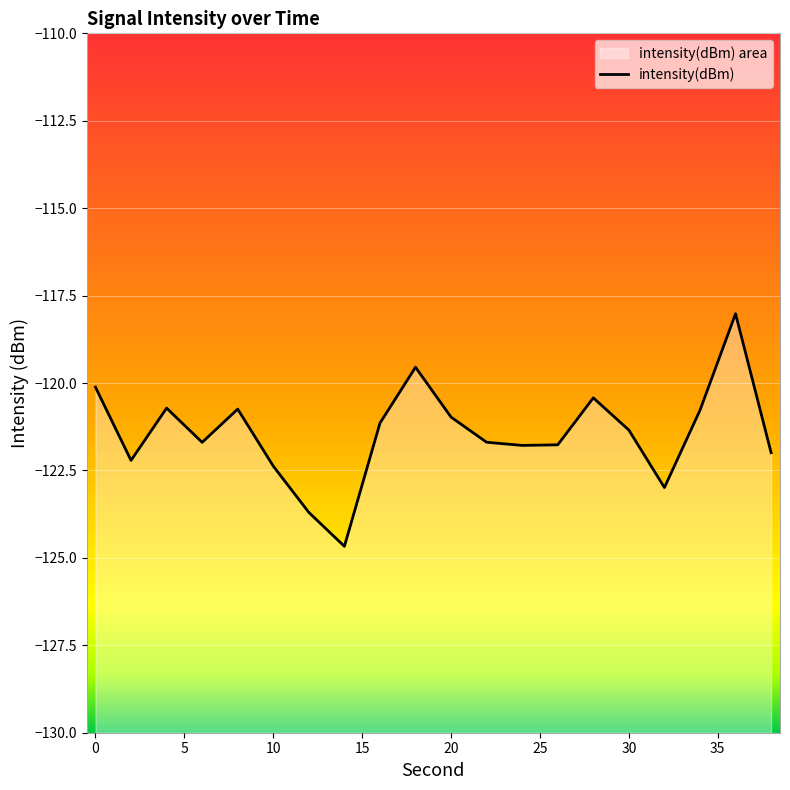

Reading left to right, list all the values displayed in this chart.

-120.1	-122.2	-120.7	-121.7	-120.7	-122.4	-123.7	-124.7	-121.1	-119.5	-121.0	-121.7	-121.8	-121.8	-120.4	-121.3	-123.0	-120.8	-118.0	-122.0